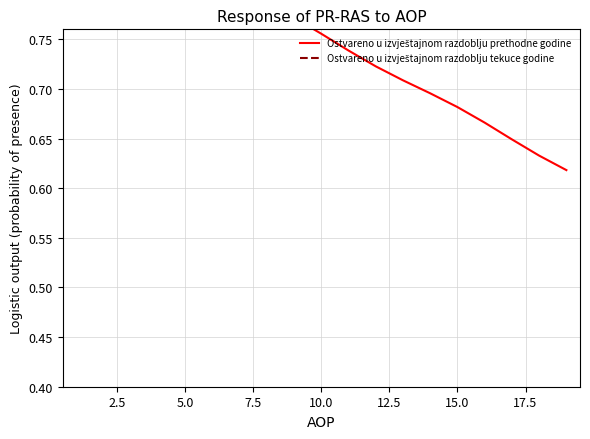

At how many categories does at least one series exceed 0?

19